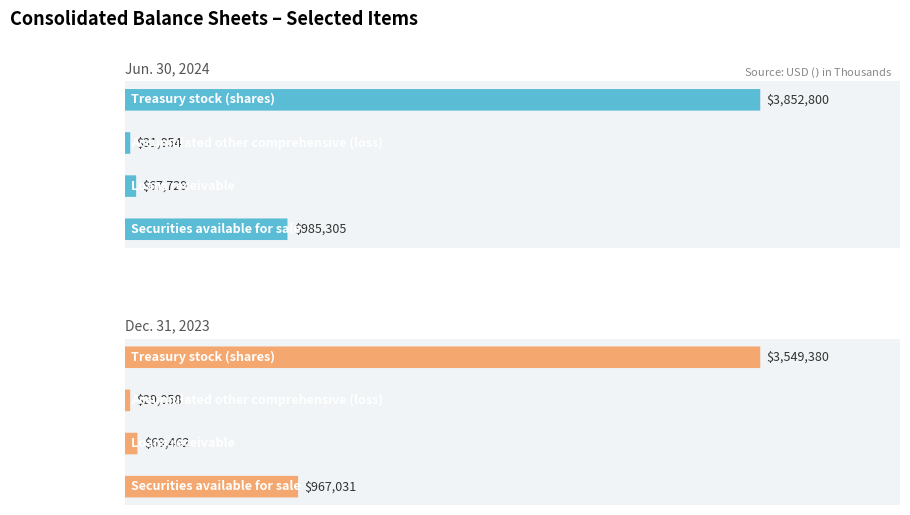

Count the number of categories in the chart.

4